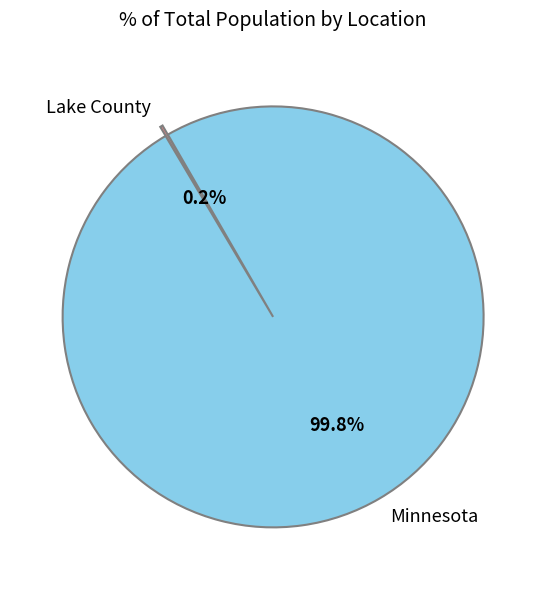

Which slice represents more than half of the pie?

Minnesota